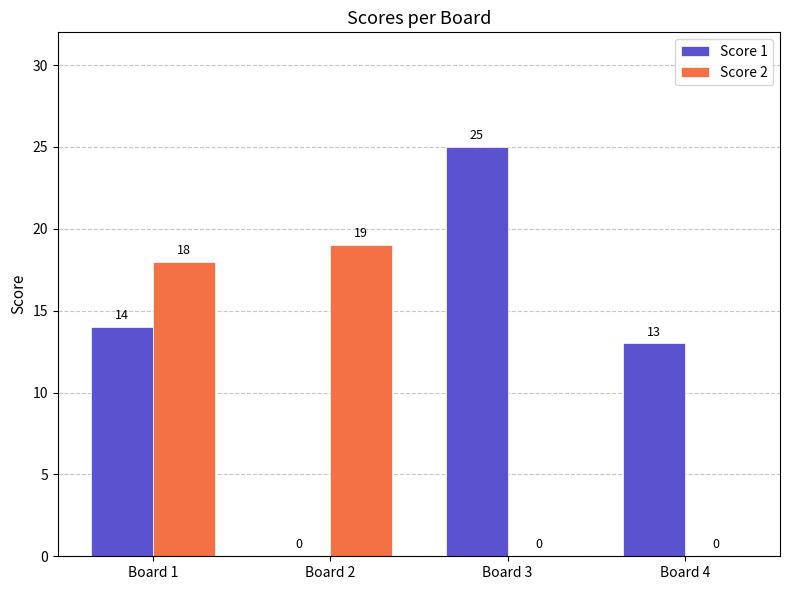

Which category has the highest value in the Score 1 series?

Board 3